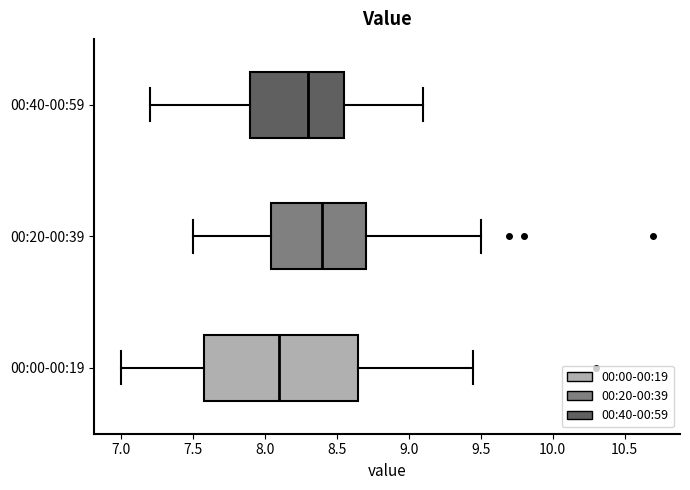

Reading bottom to top, read every box against the x-axis: the position of its median line, the range the box covers, and the ends of its whiskers. The values are not printed on the chart, so give them approximately, as read against the axis.

00:00-00:19: median 8.10, box 7.60 to 8.65, whiskers 7.00 to 9.45
00:20-00:39: median 8.40, box 8.05 to 8.70, whiskers 7.50 to 9.50
00:40-00:59: median 8.30, box 7.90 to 8.55, whiskers 7.20 to 9.10